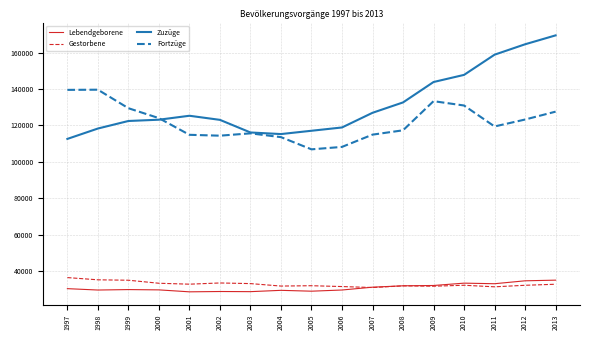

Which series has the widest spread of values?

Zuzüge